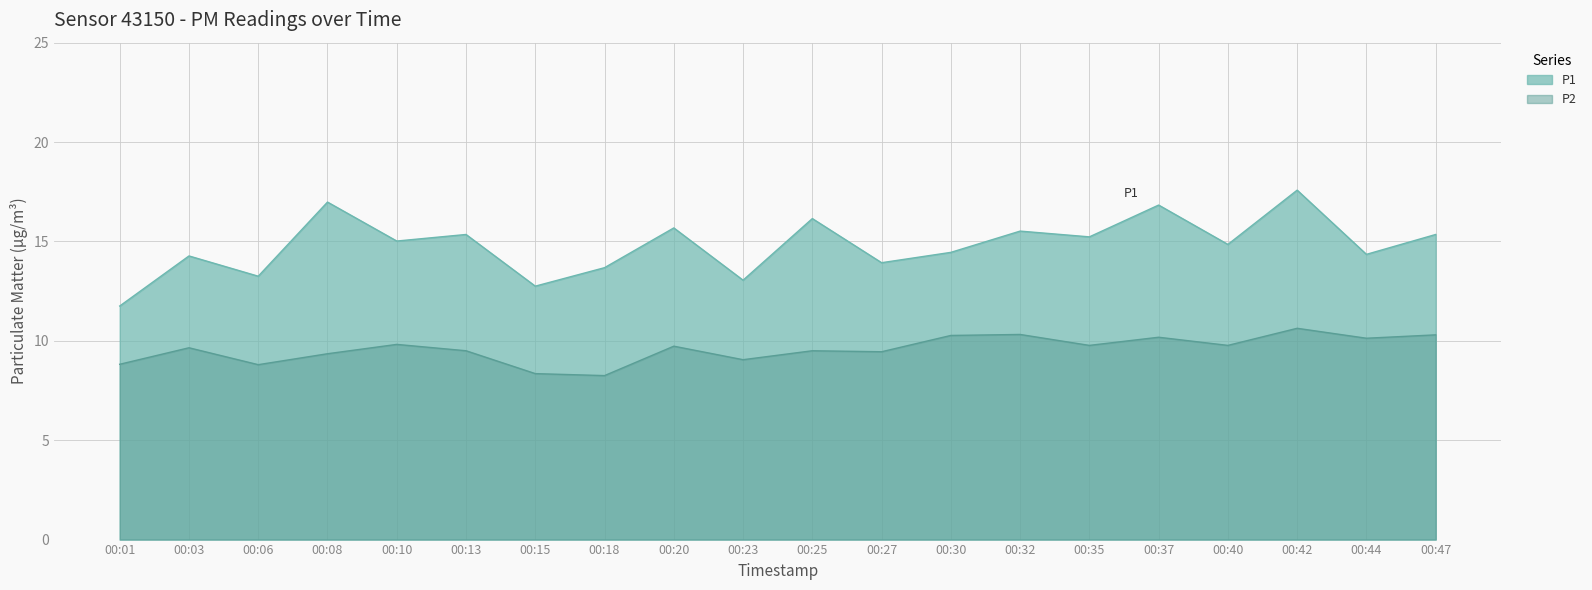

True or false: P2 and P1 intersect in this chart.

False